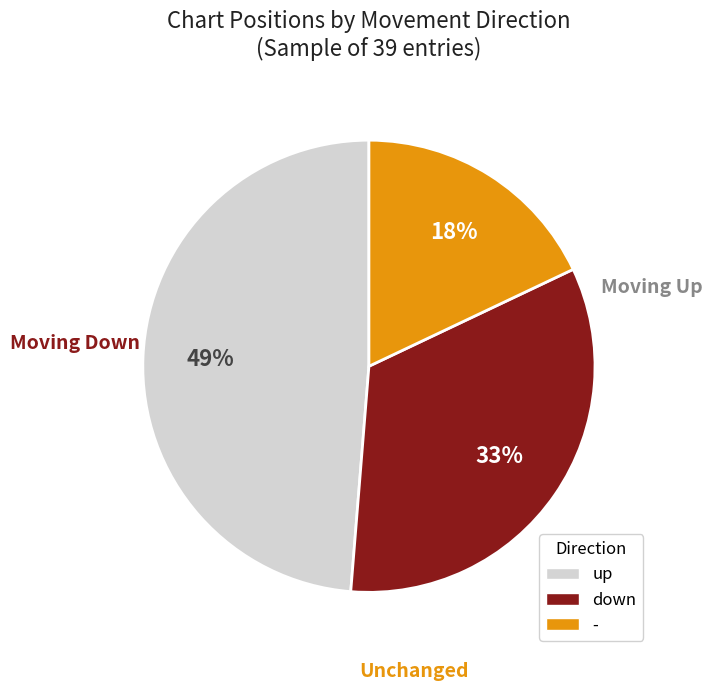

Is there a majority slice in this chart?

No